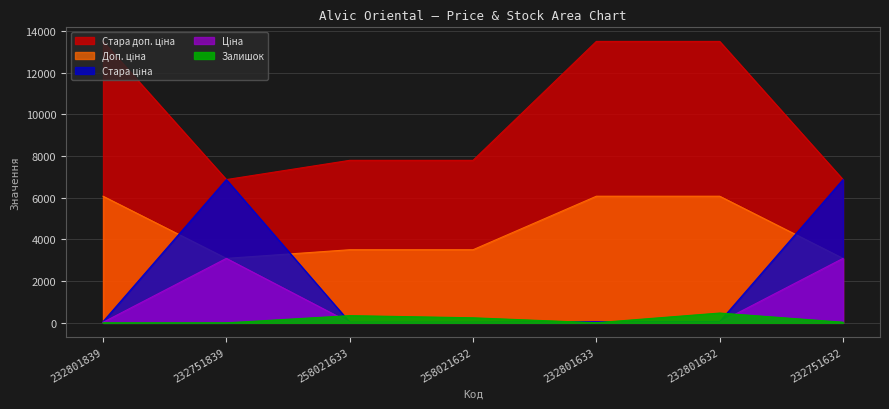

What are all the series names shown in the legend?

Ціна, Стара ціна, Доп. ціна, Стара доп. ціна, Залишок